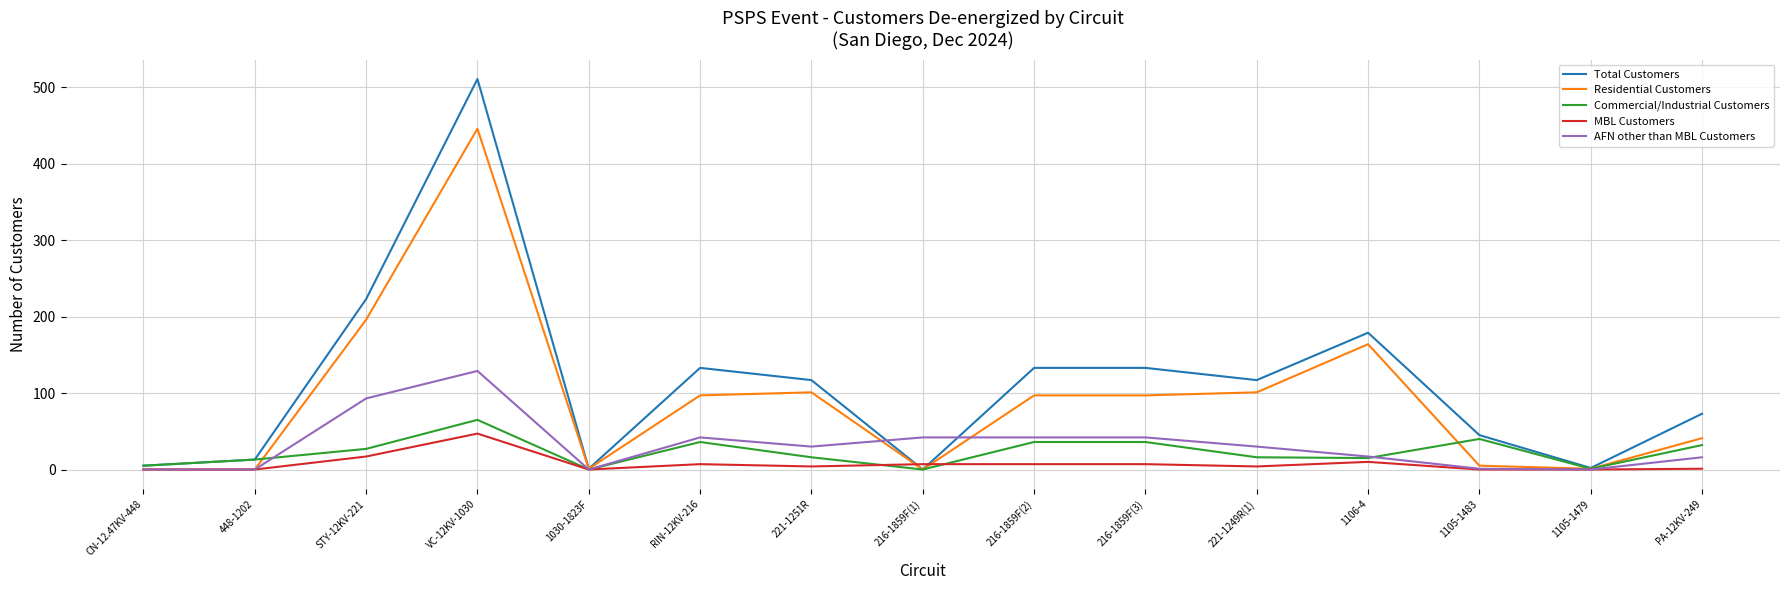

The Total Customers series shows 5 at CN-12.47KV-448. True or false?

True